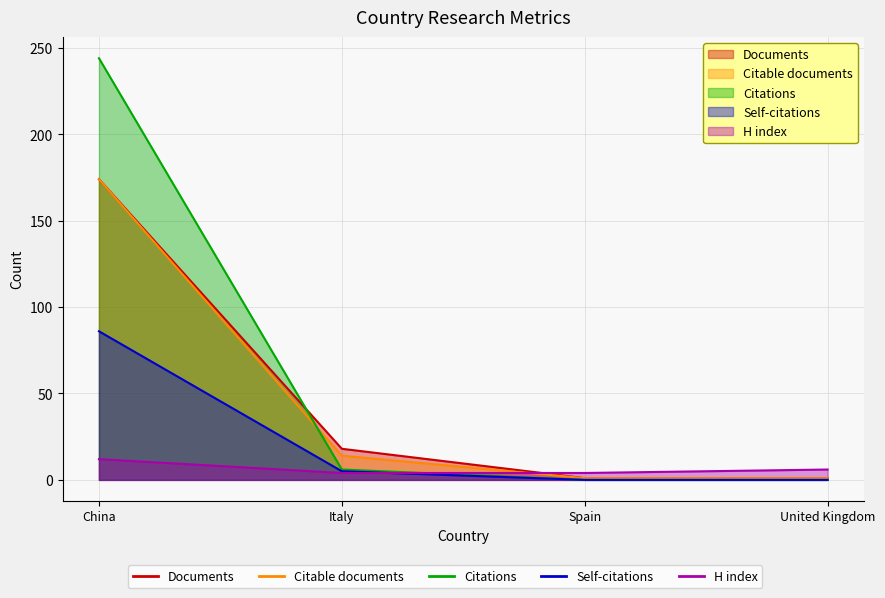

True or false: Citable documents has a value of 69 at China.

False